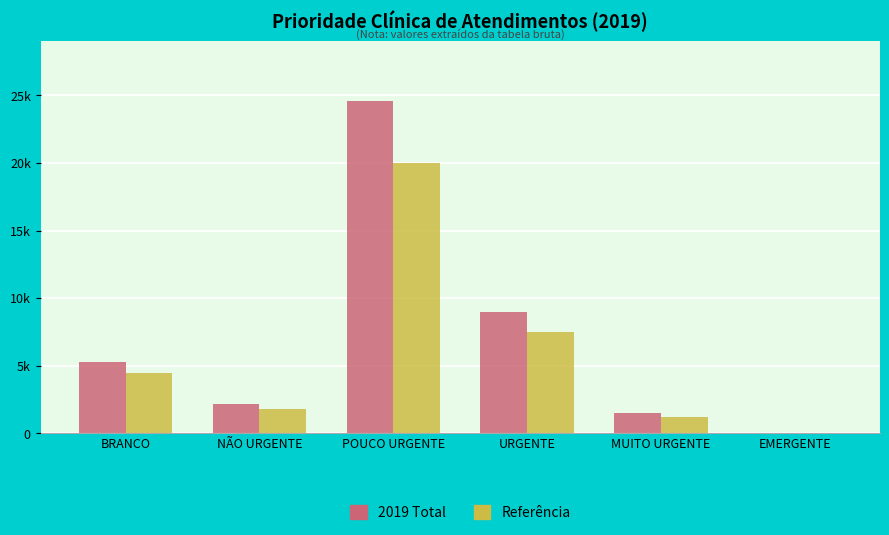

Read the Referência value at MUITO URGENTE.

1200